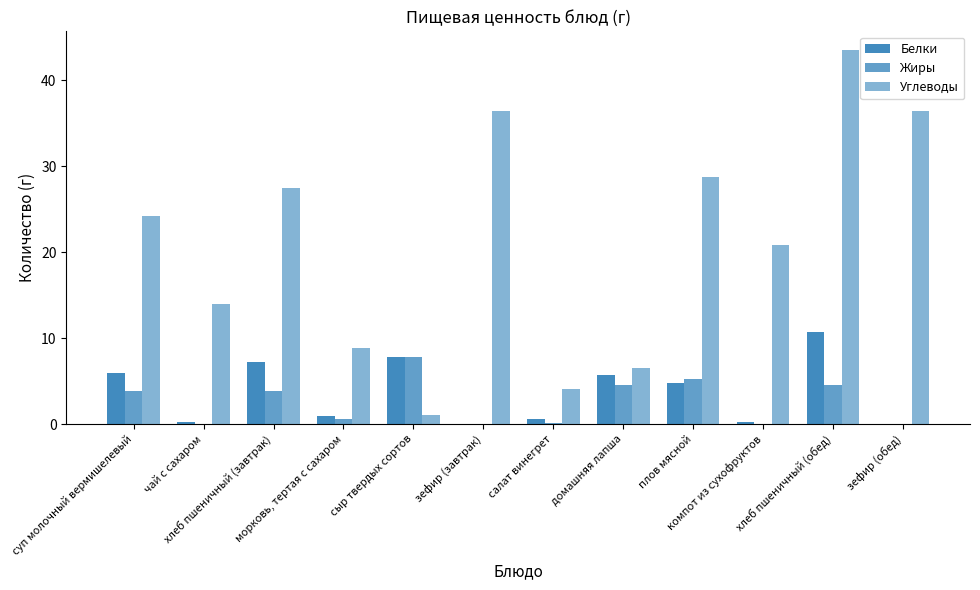

How many series are shown in this chart?

3